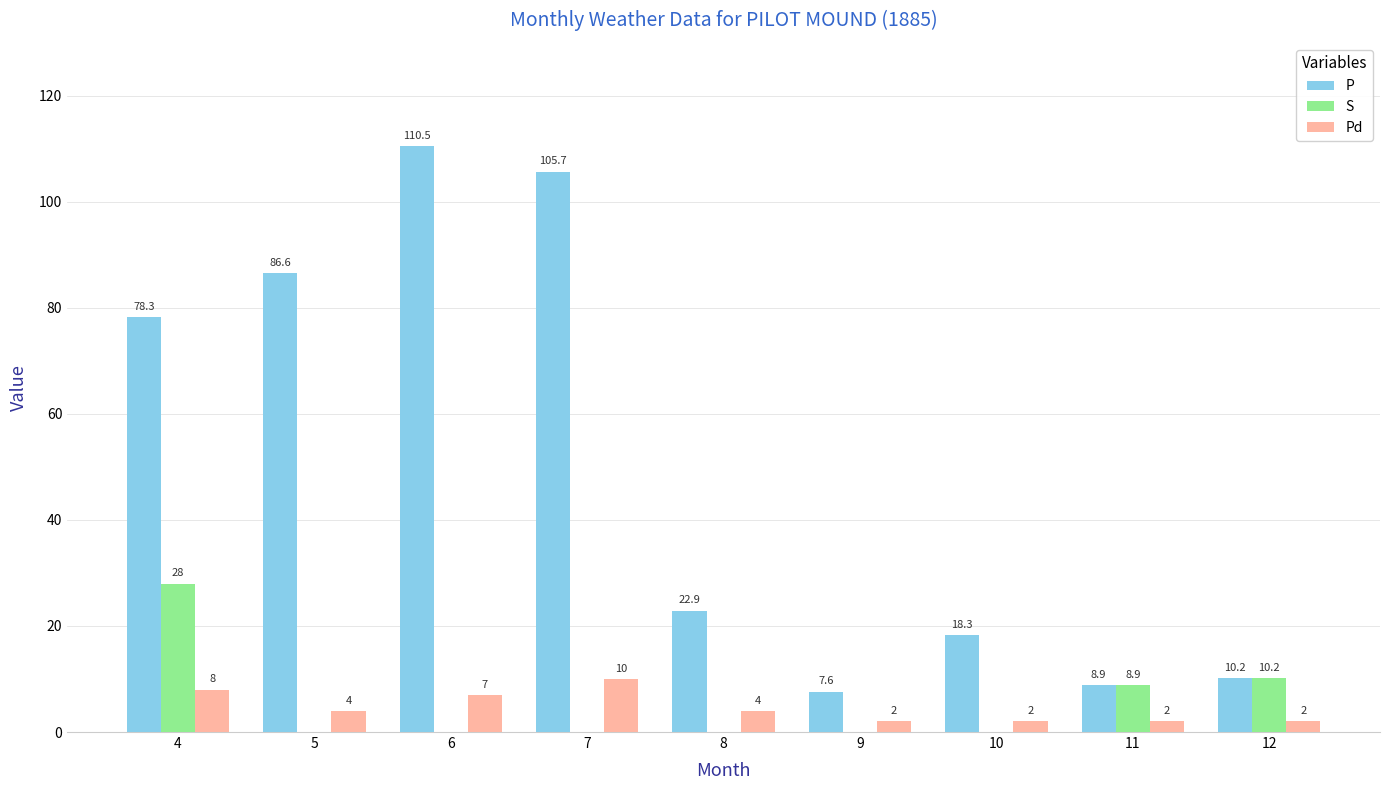

Between 4 and 9, which series saw the biggest shift?

P